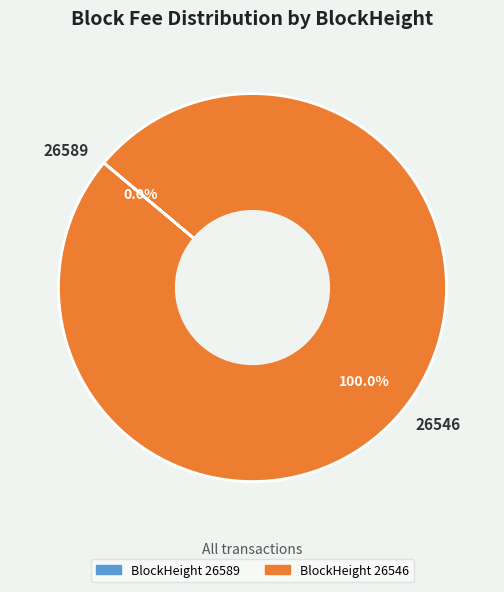

Is there a majority slice in this chart?

Yes